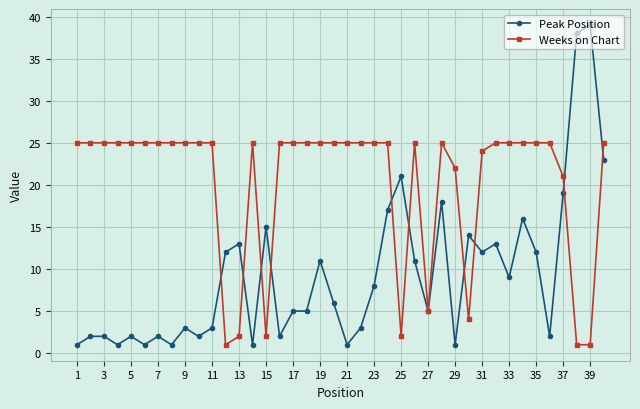

Which series has the largest total across all categories?

Weeks on Chart